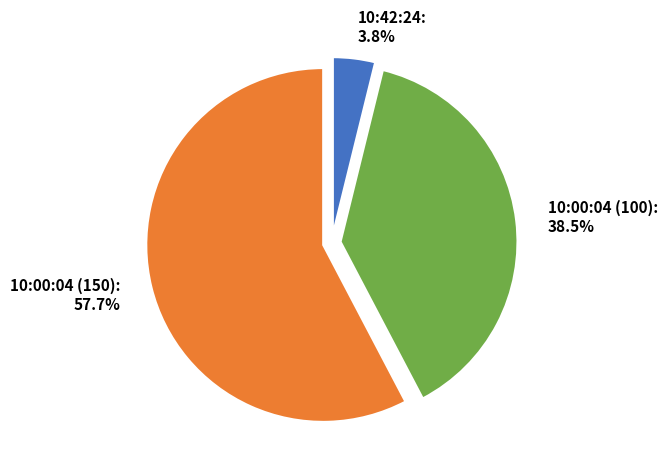

What is the majority slice?

10:00:04 (150)